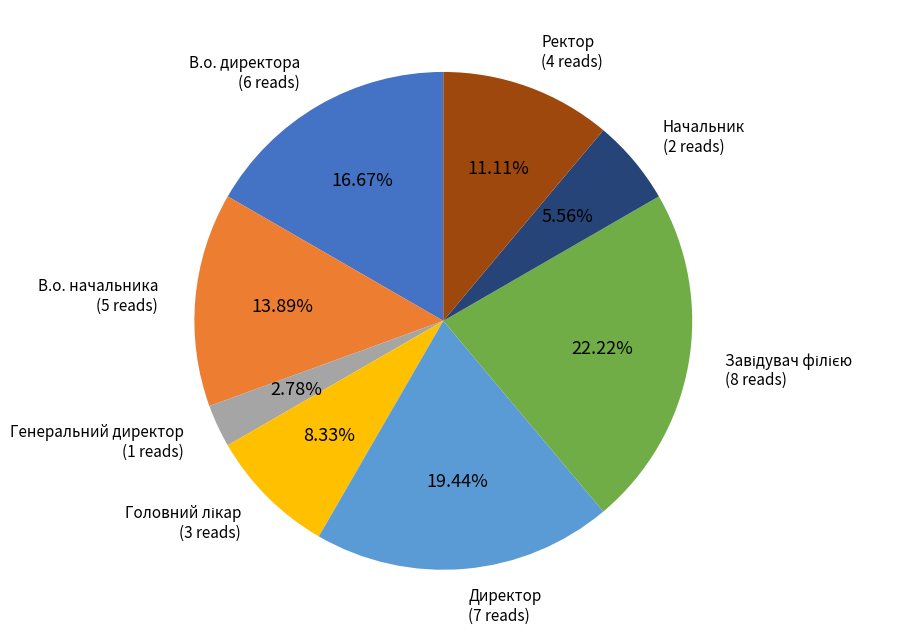

Is there any slice that represents more than half of the pie?

No